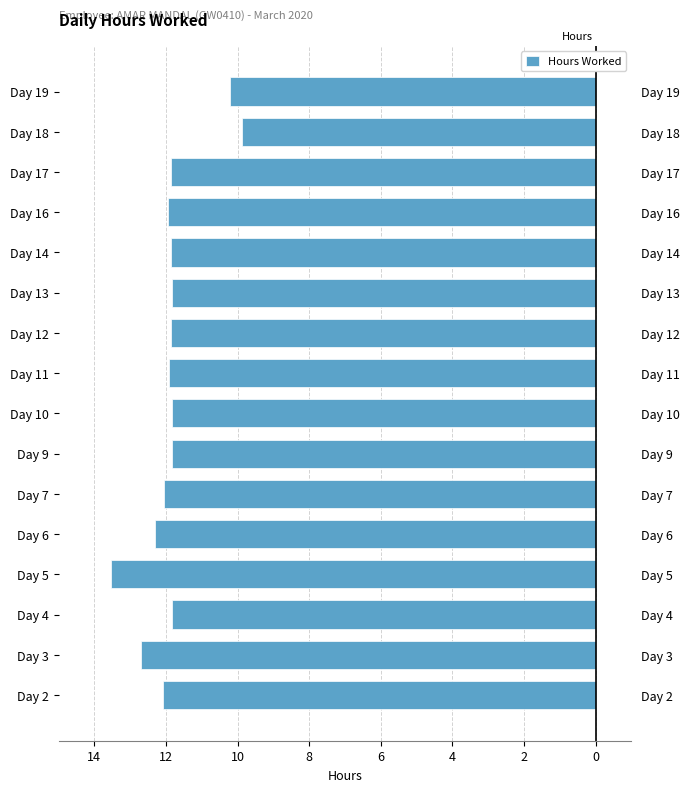

Where is the data nearest to the value -11?

Day 19